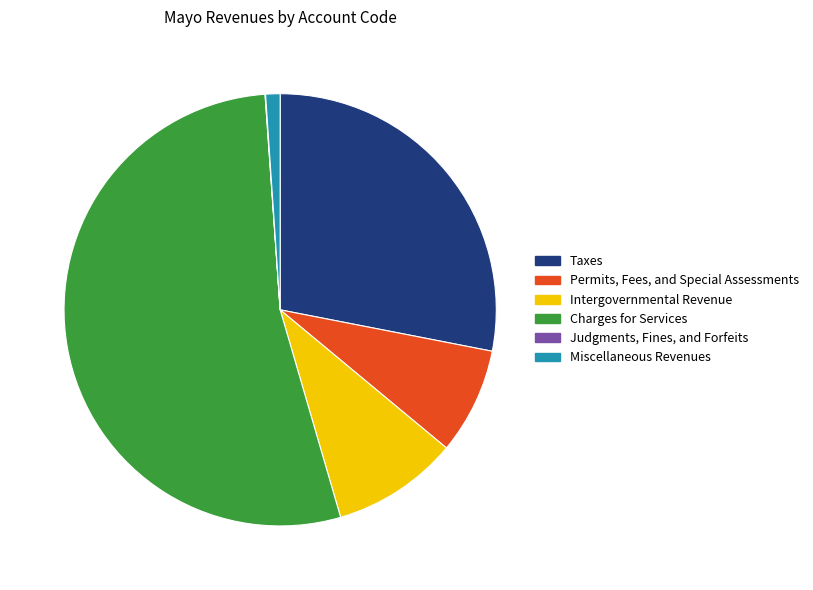

Which slice represents more than half of the pie?

Charges for Services